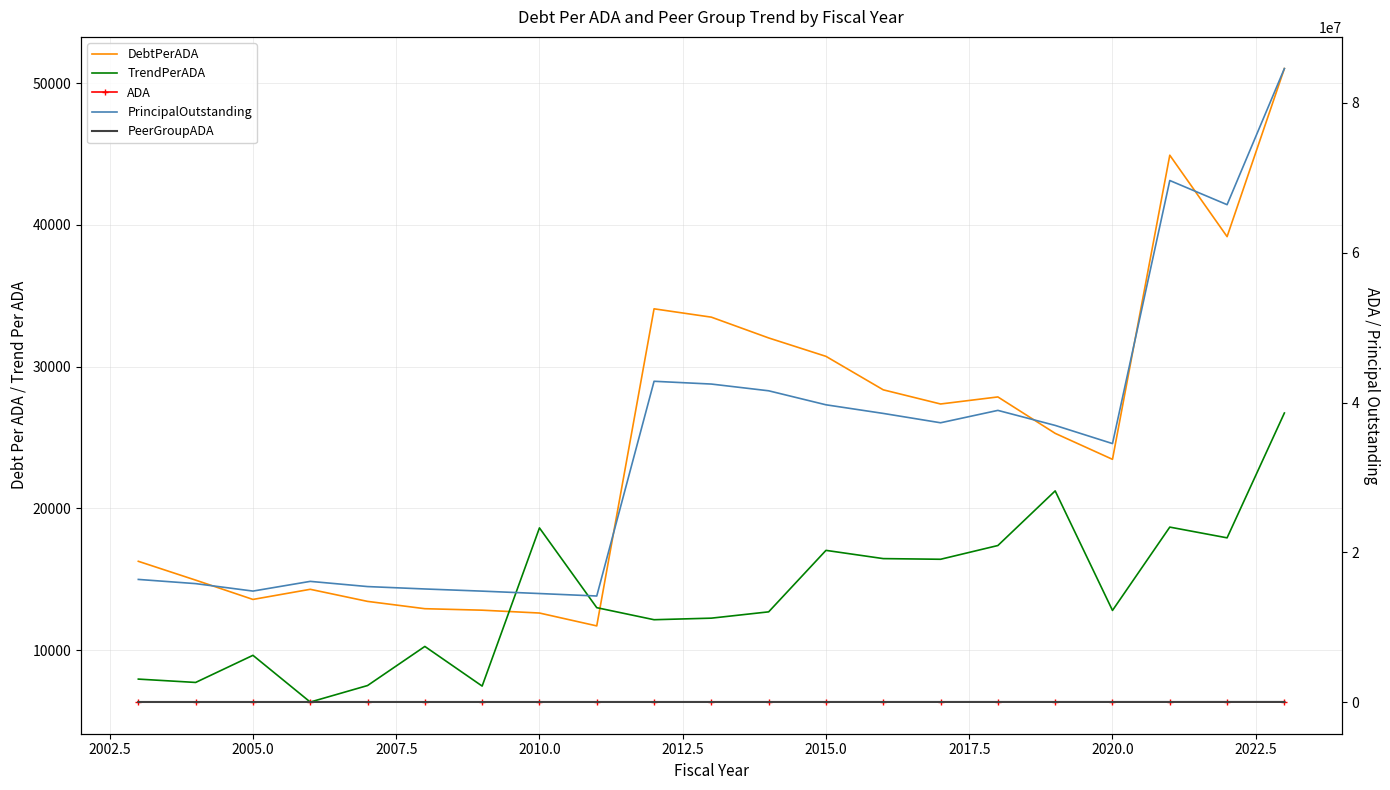

The ADA series shows 1128.0 at 2007.5. True or false?

True